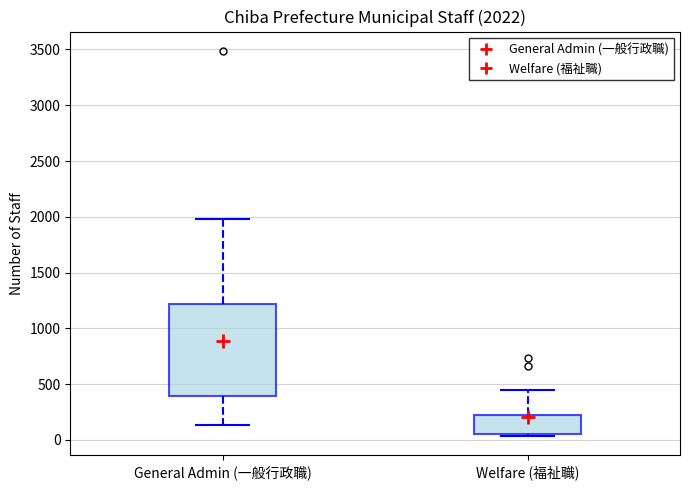

Comparing the boxes themselves (not the whiskers), which one is the tallest?

General Admin (一般行政職)